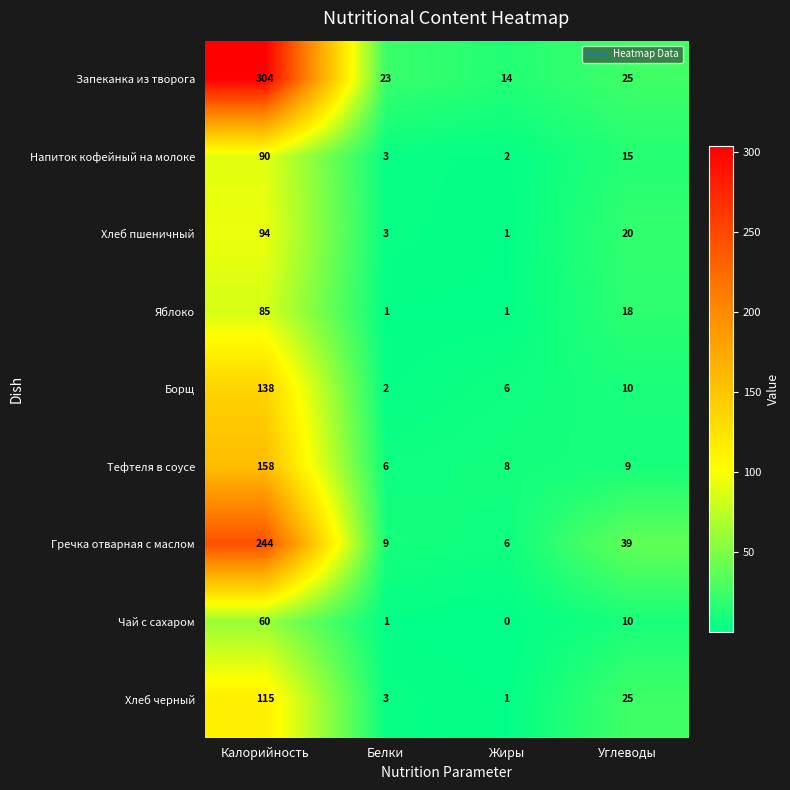

Is it true that Яблоко equals 85 at Калорийность?

True